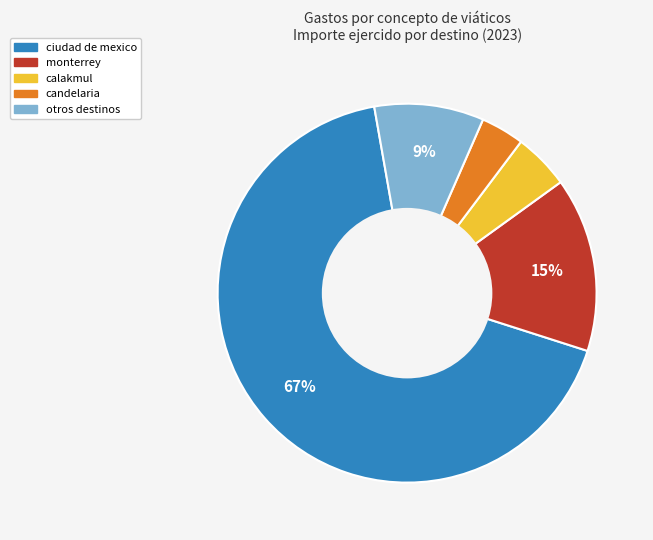

Is there a majority slice in this chart?

Yes